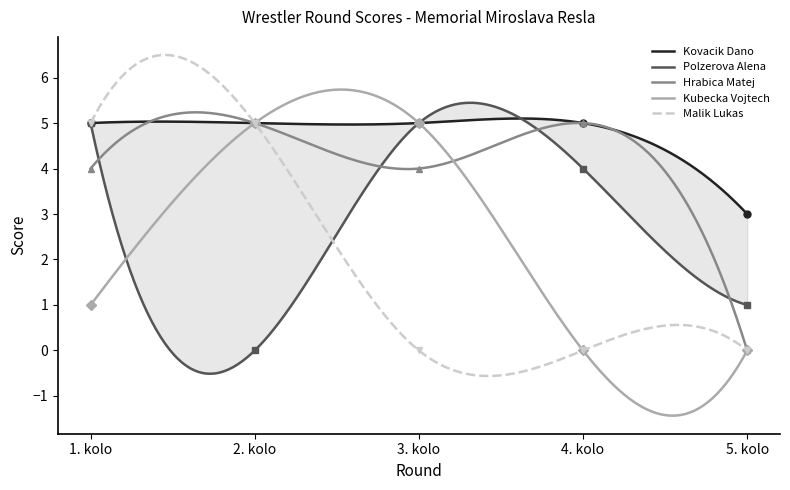

What is the maximum value shown in the chart?

5